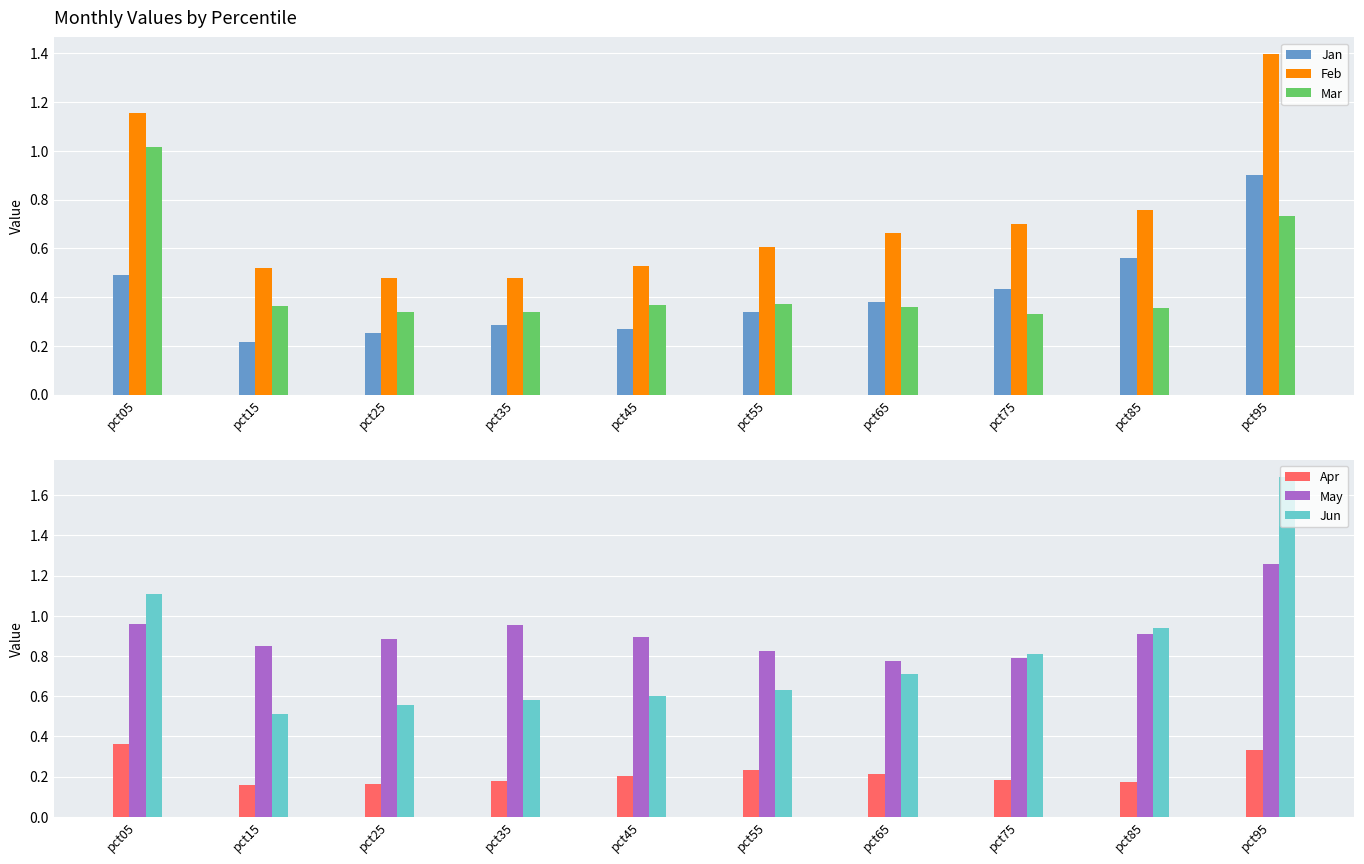

What is the difference between the Mar values at pct85 and pct05?

0.7